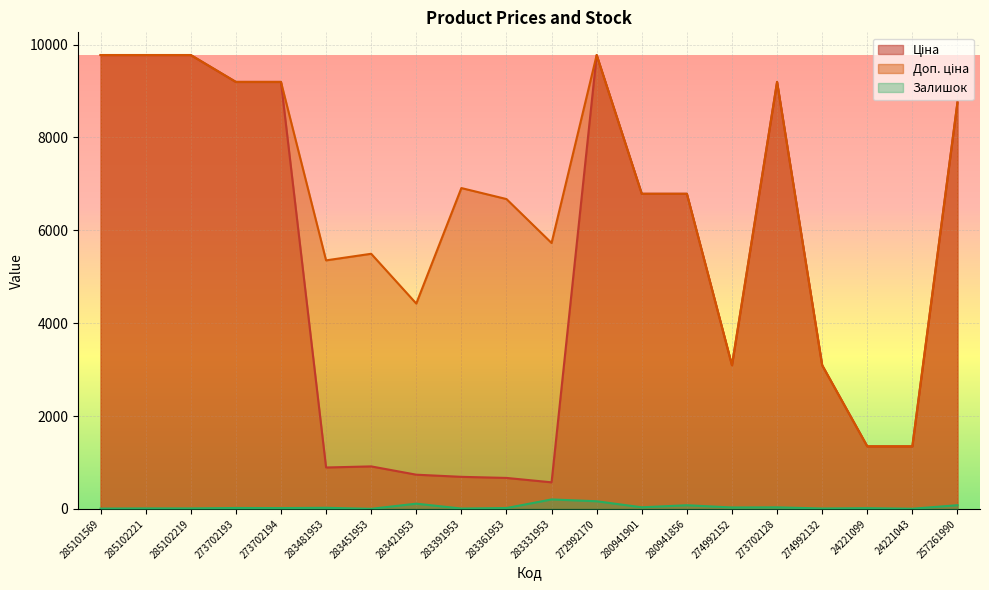

What are all the series names shown in the legend?

Ціна, Доп. ціна, Залишок